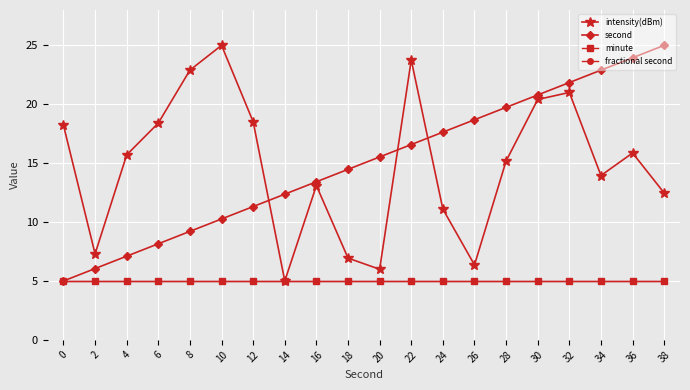

Does the chart have visible grid lines?

Yes